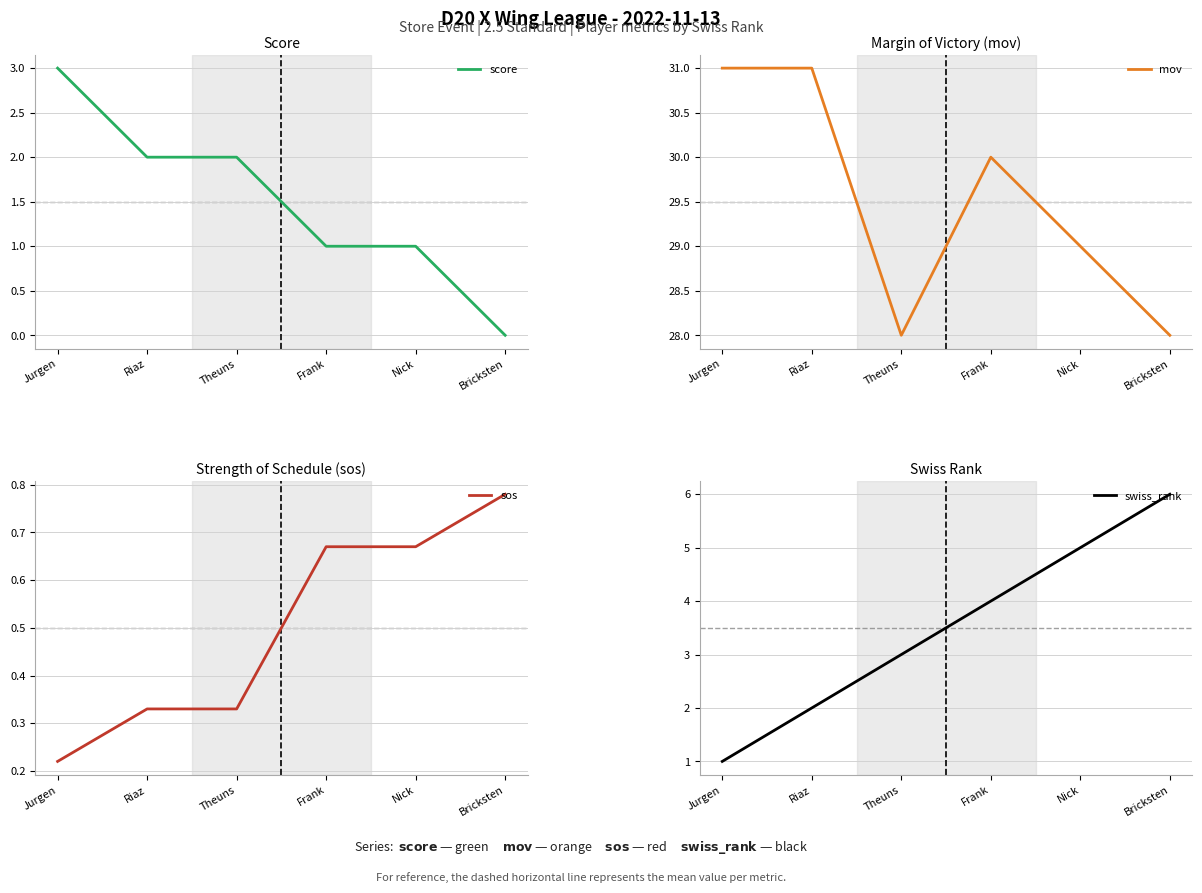

Is it true that sos equals 0.5 at Theuns?

False